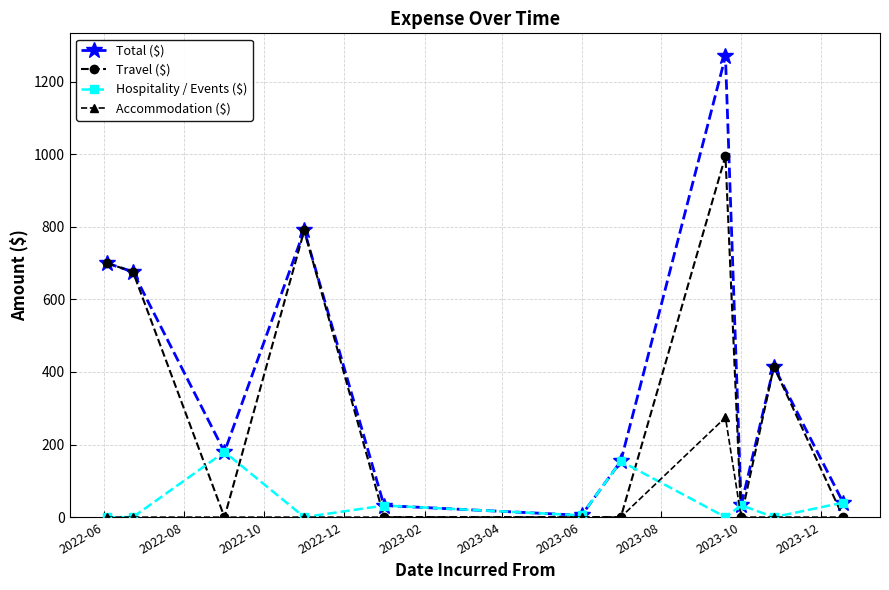

In Travel ($), how many points are higher than both neighbors (excluding endpoints)?

3